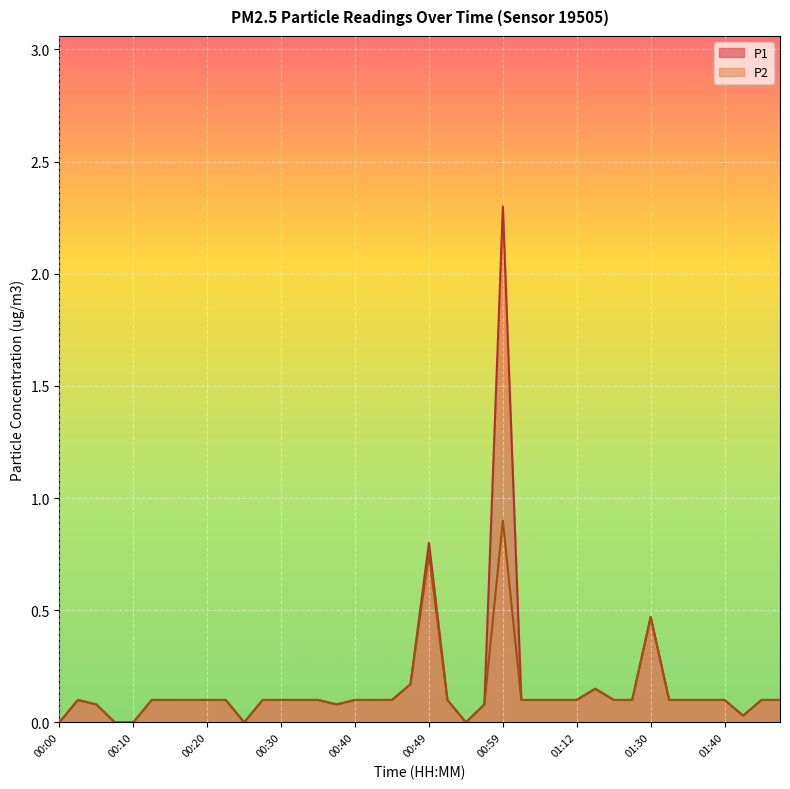

True or false: P1 and P2 intersect in this chart.

False